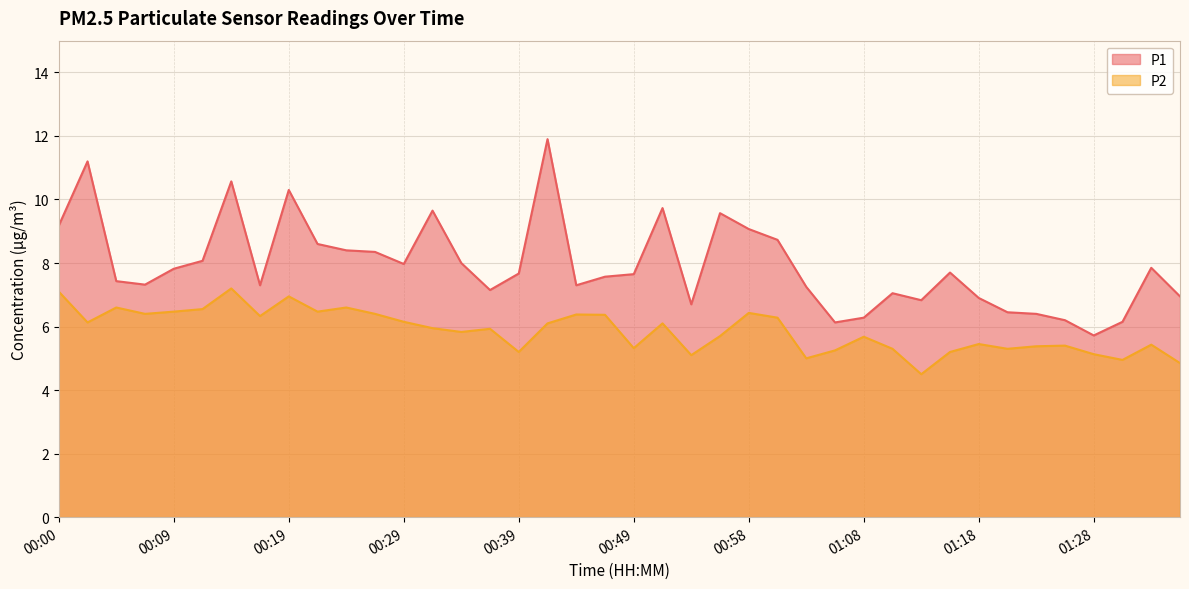

How many values in the P2 series exceed 5?

36